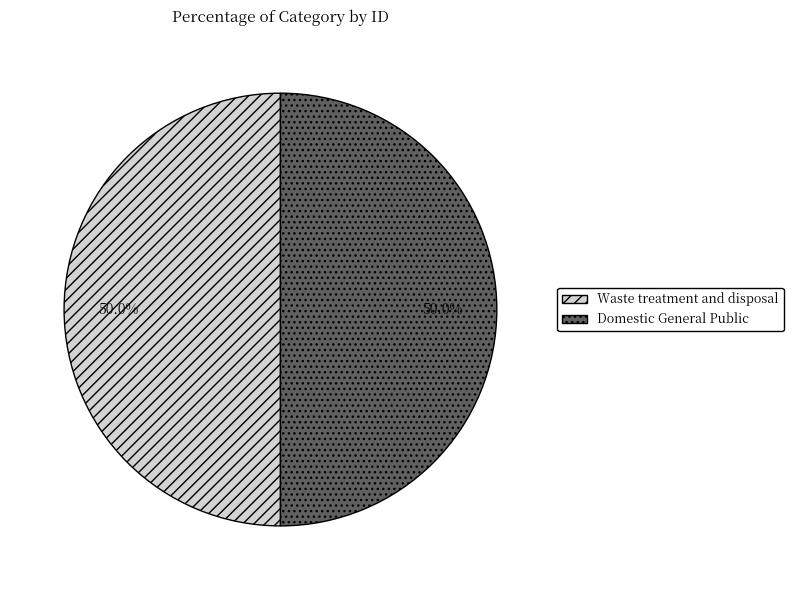

To the nearest percent, what percentage of the pie is Waste treatment and disposal?

50%